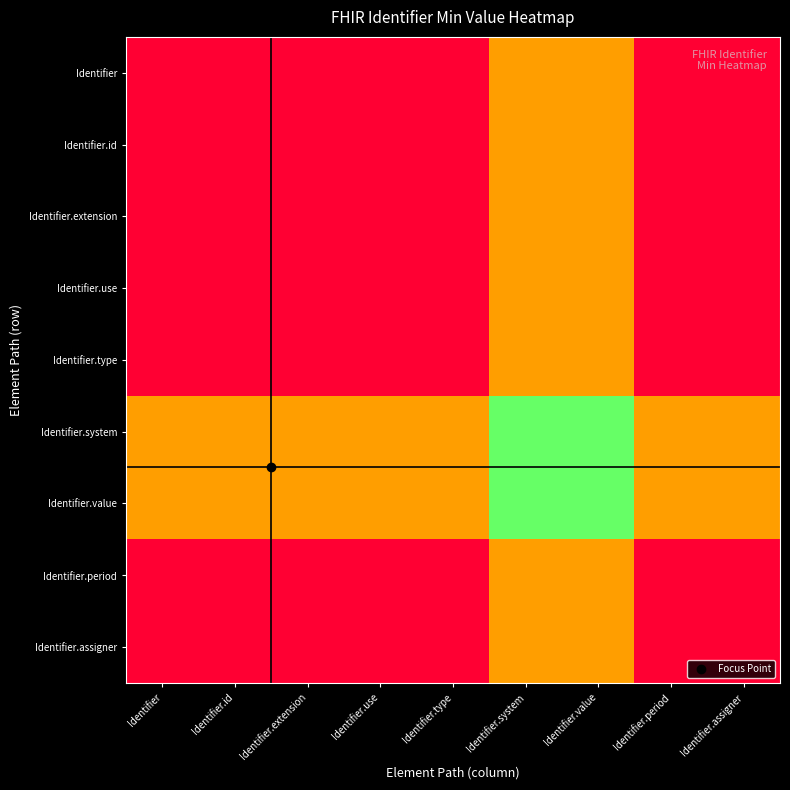

At which category does the chart reach its minimum across all series?

Identifier